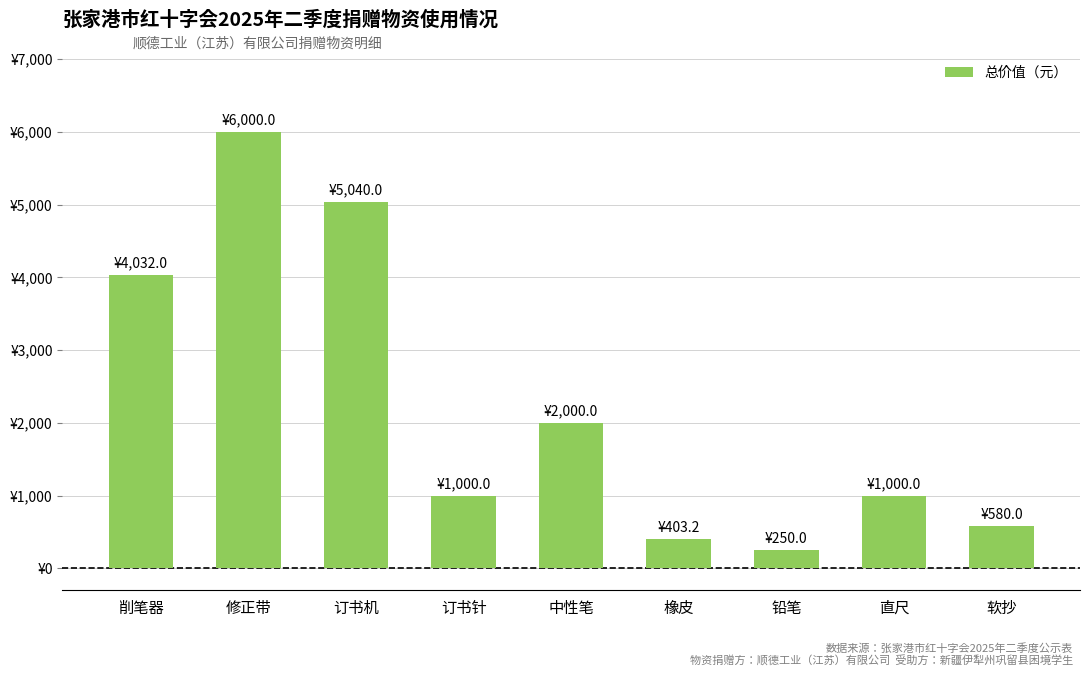

Between 橡皮 and 中性笔, which is larger?

中性笔